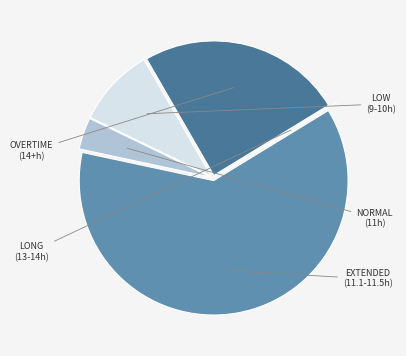

Is there a majority slice in this chart?

Yes